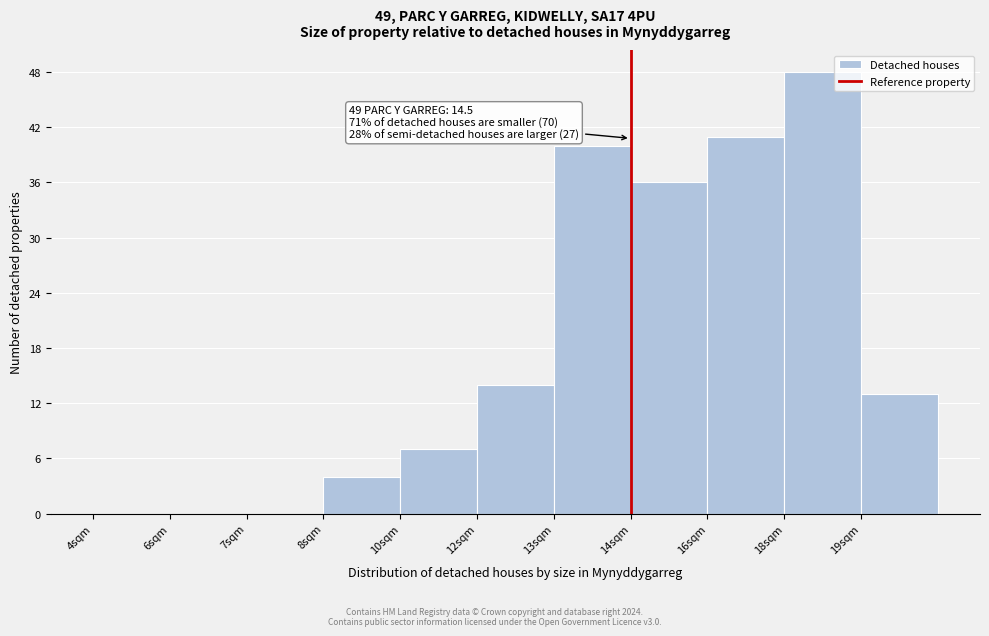

Reading left to right, what are all the values shown in this chart?

4sqm=0	6sqm=0	7sqm=0	8sqm=4	10sqm=7	12sqm=14	13sqm=40	14sqm=36	16sqm=41	18sqm=48	19sqm=13